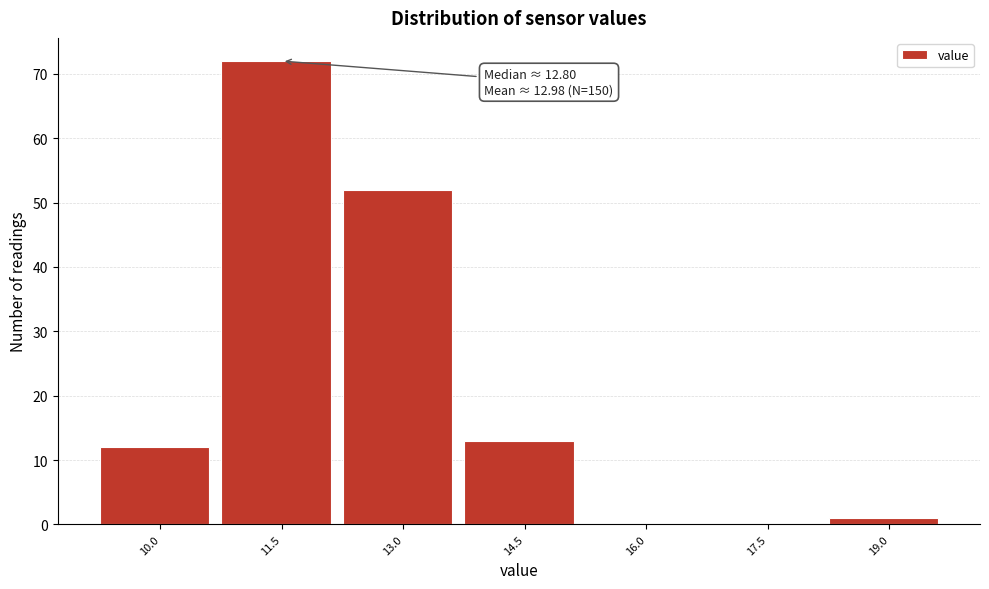

Reading right to left, what are all the values shown in this chart?

19.0=1	17.5=0	16.0=0	14.5=13	13.0=52	11.5=72	10.0=12